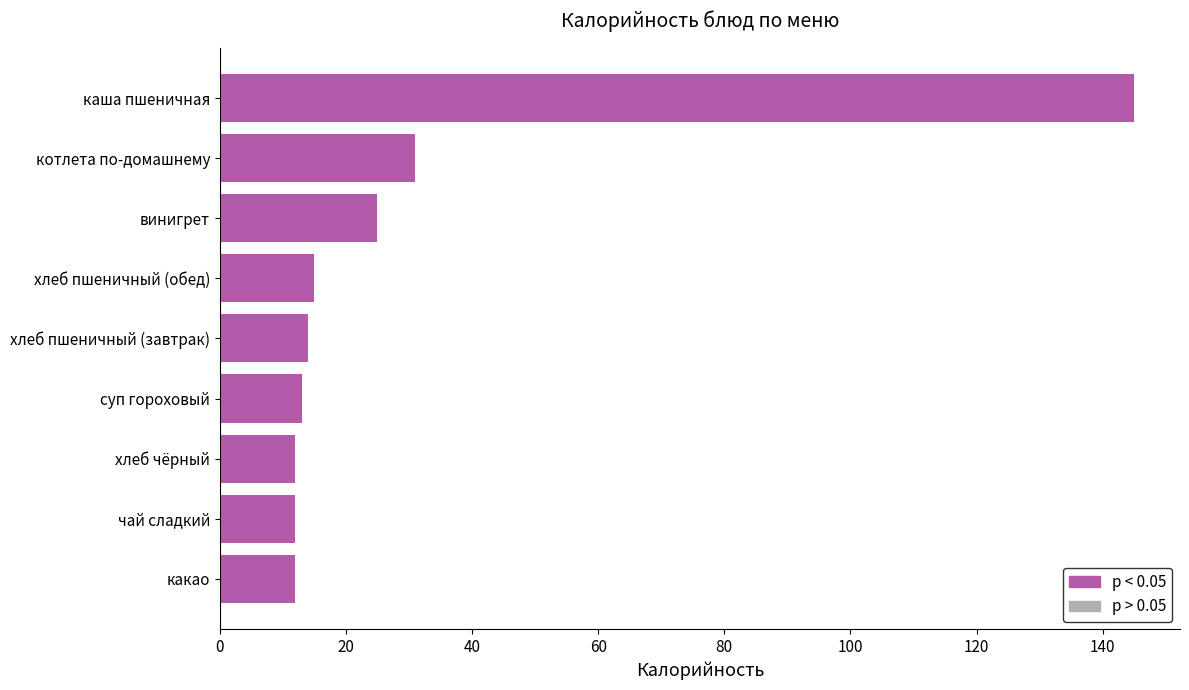

How many bars are there in total?

9